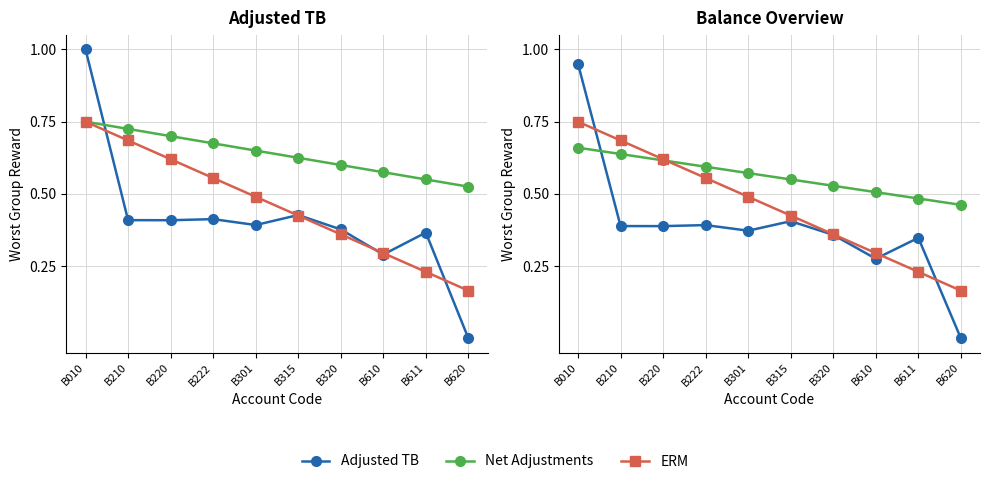

Reading right to left, transcribe all the data shown in this chart.

Adjusted TB: B620=0.0	B611=0.3	B610=0.3	B320=0.4	B315=0.4	B301=0.4	B222=0.4	B220=0.4	B210=0.4	B010=0.9
Net Adjustments: B620=0.5	B611=0.5	B610=0.5	B320=0.5	B315=0.6	B301=0.6	B222=0.6	B220=0.6	B210=0.6	B010=0.7
ERM: B620=0.2	B611=0.2	B610=0.3	B320=0.4	B315=0.4	B301=0.5	B222=0.6	B220=0.6	B210=0.7	B010=0.8